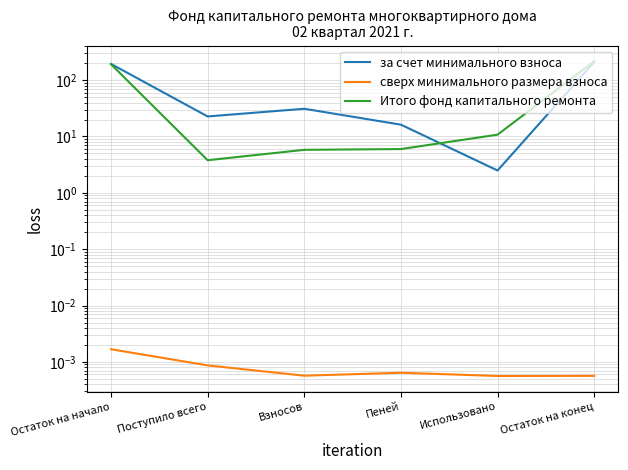

What is the label of the 4th point from the right?

Взносов